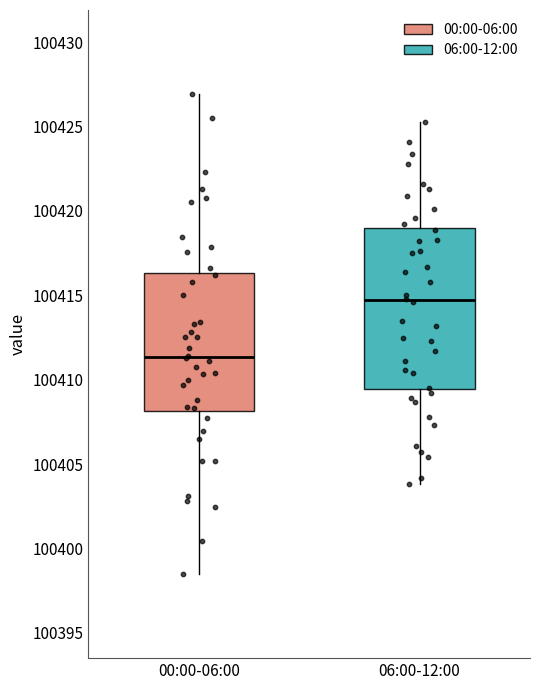

Reading left to right, transcribe this box plot: for each box, give where its median line is, the range the box spans, and where its two whiskers end, as read against the y-axis. The values are not printed on the chart, so give them approximately, as read against the axis.

00:00-06:00: median 100411.5, box 100408.0 to 100416.5, whiskers 100398.5 to 100427.0
06:00-12:00: median 100414.5, box 100409.5 to 100419.0, whiskers 100404.0 to 100425.5